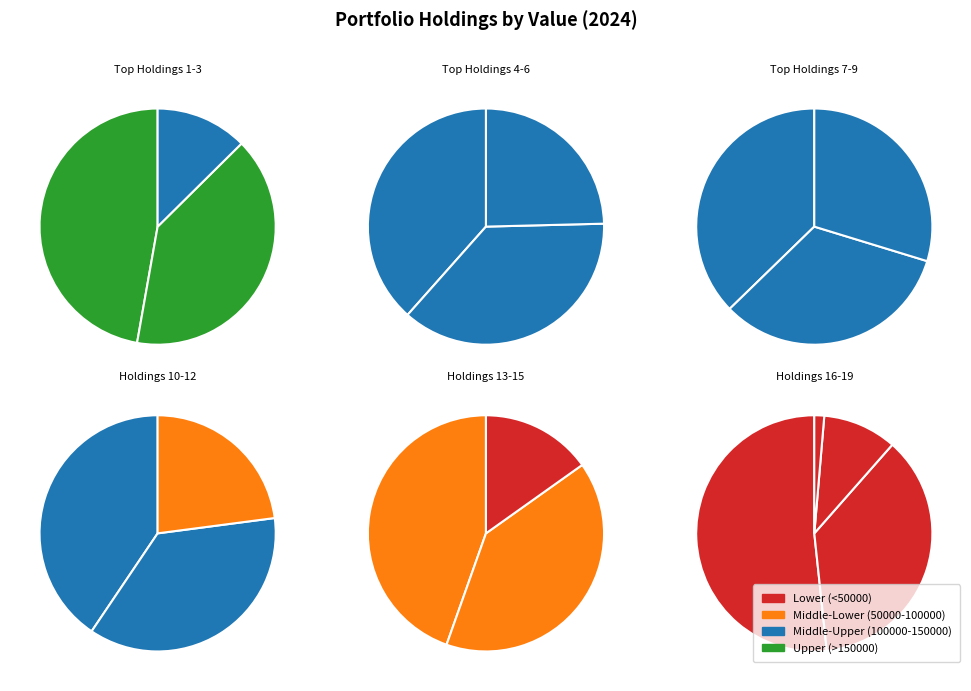

To the nearest percent, what is the difference between the largest and smallest slice percentages?

28%